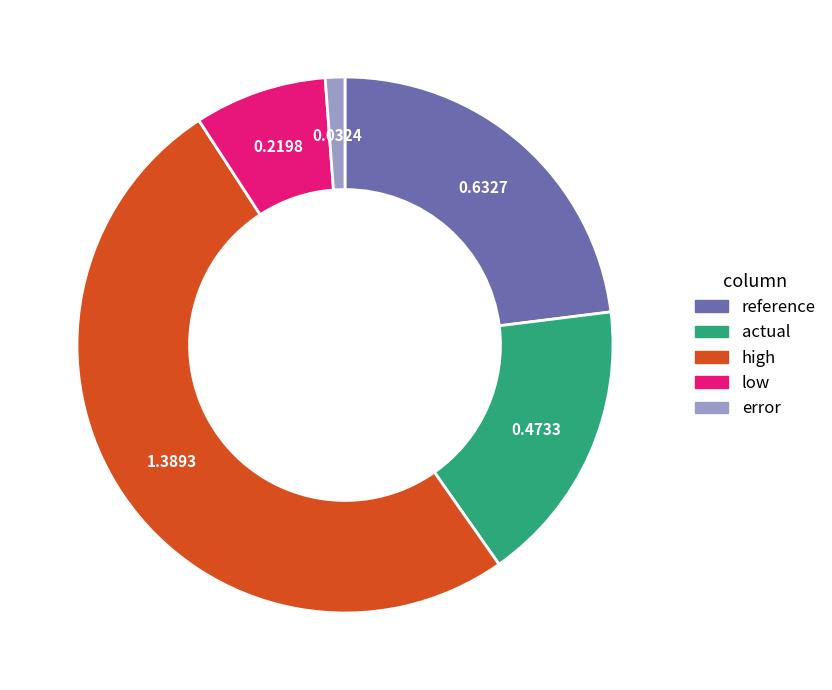

What is the ratio of the value at actual to the value at low?

2.2